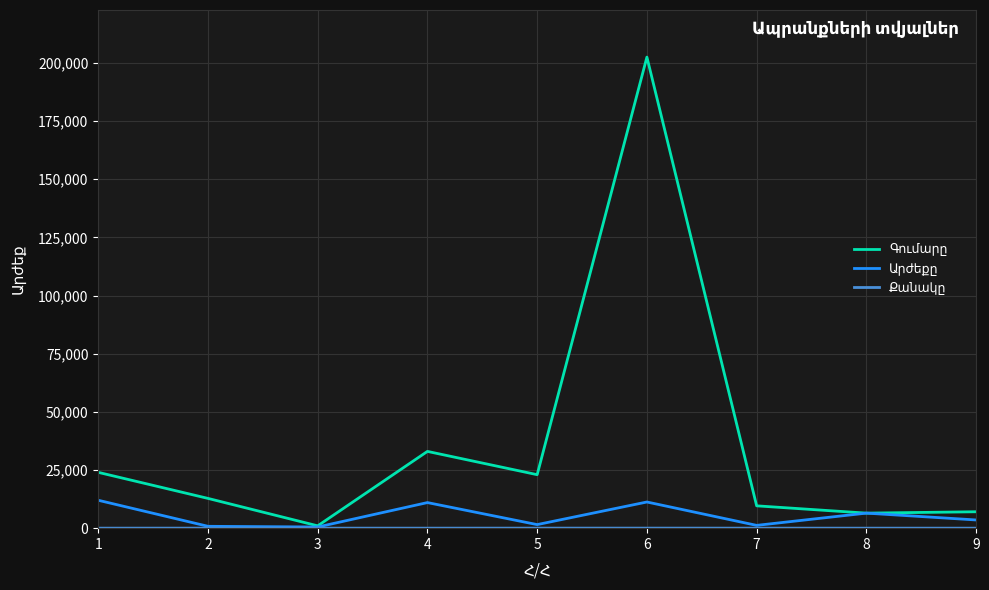

At which category is the sum across all series the highest?

6